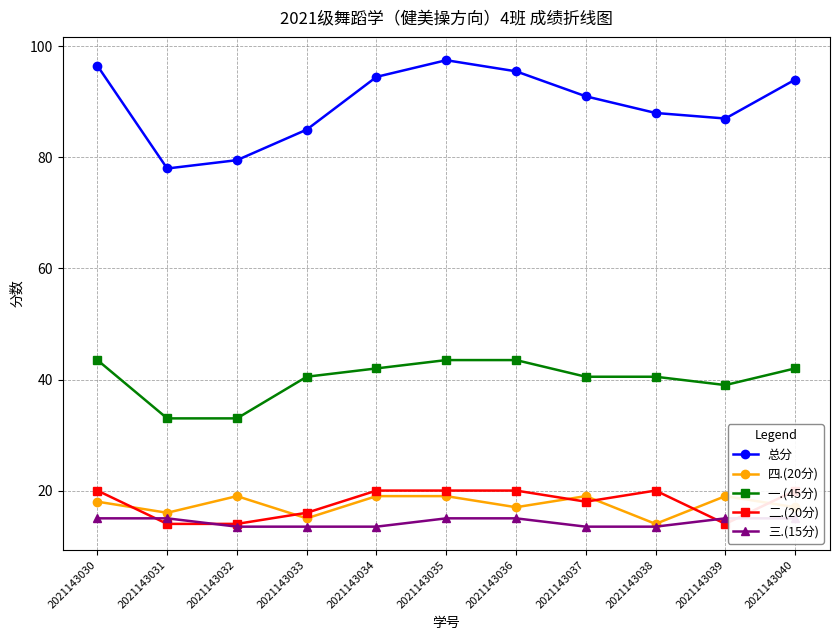

Which series has the widest spread of values?

总分